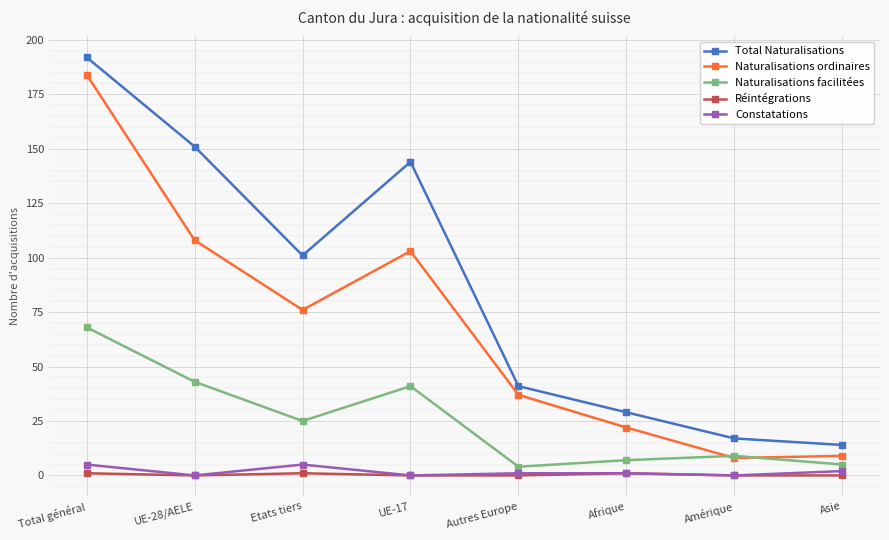

What is the label of the 8th point from the left?

Asie